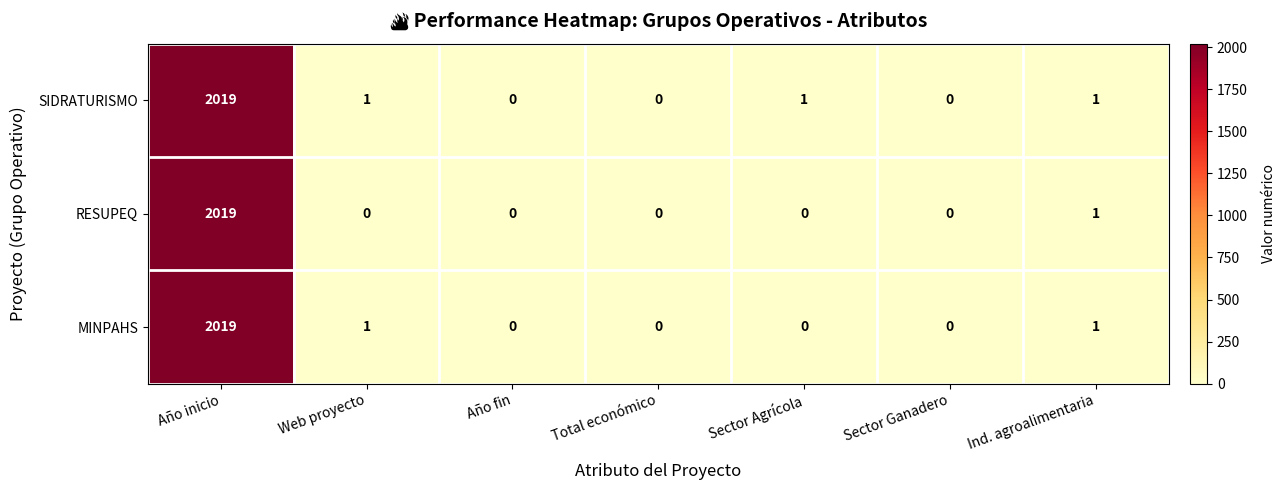

What is the total value across all series at Año inicio?

6057